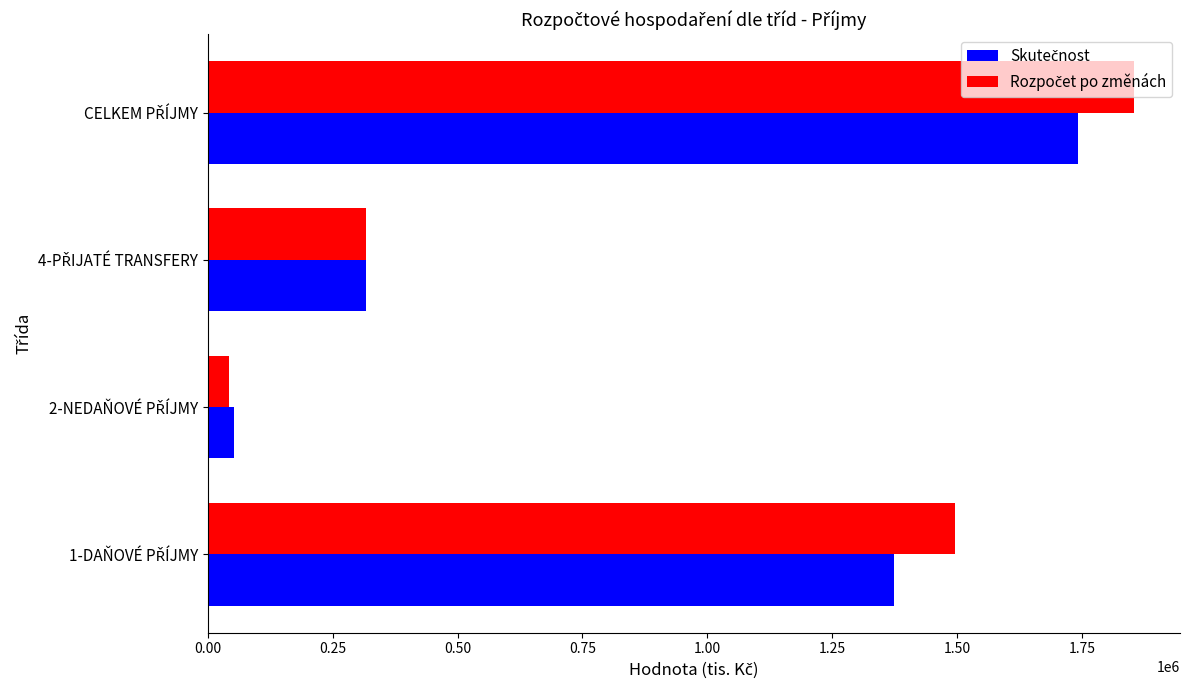

What is the smallest value displayed?

41500.0